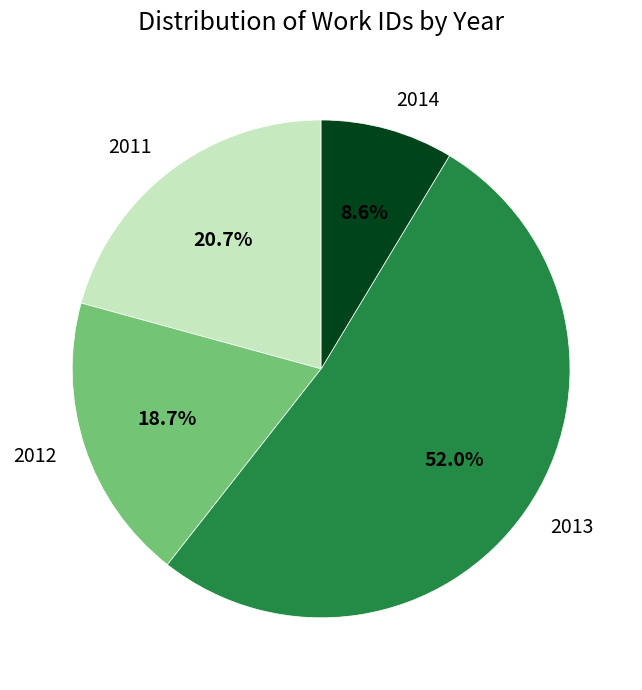

What is the largest slice in the pie chart?

2013